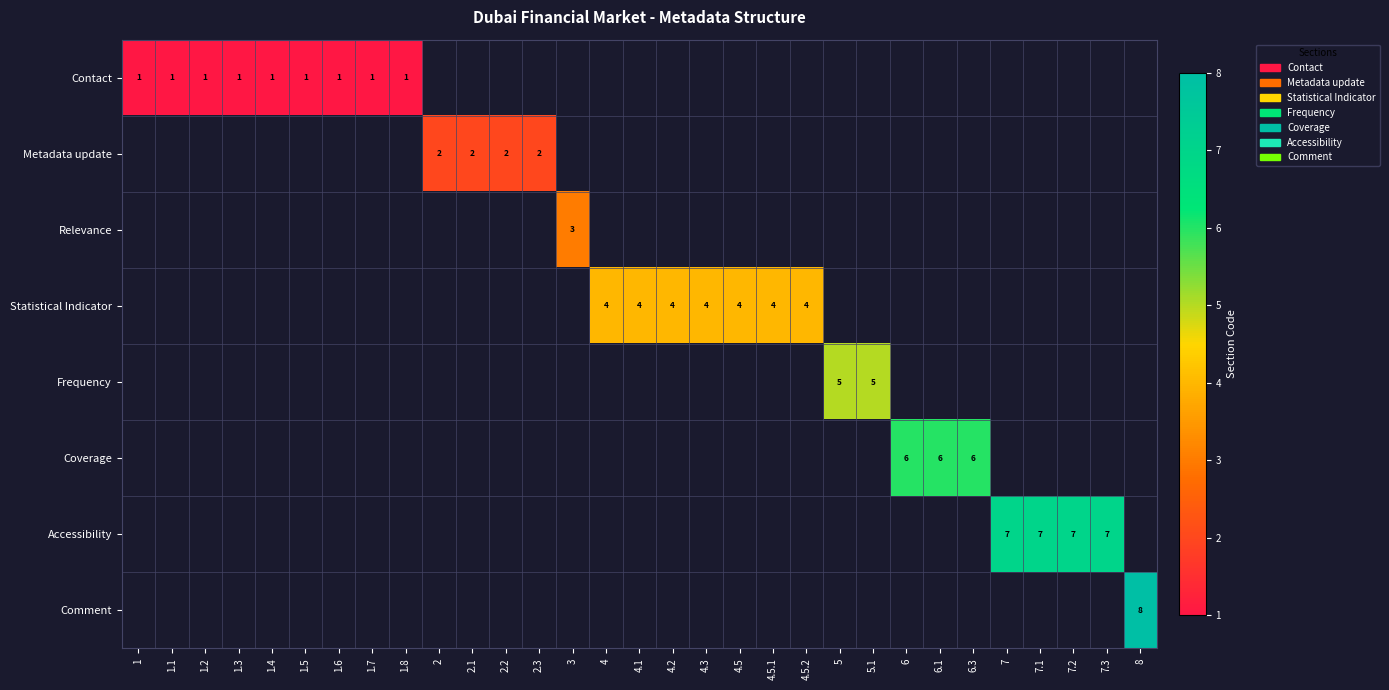

The value of Frequency at 5 is 5. True or false?

True